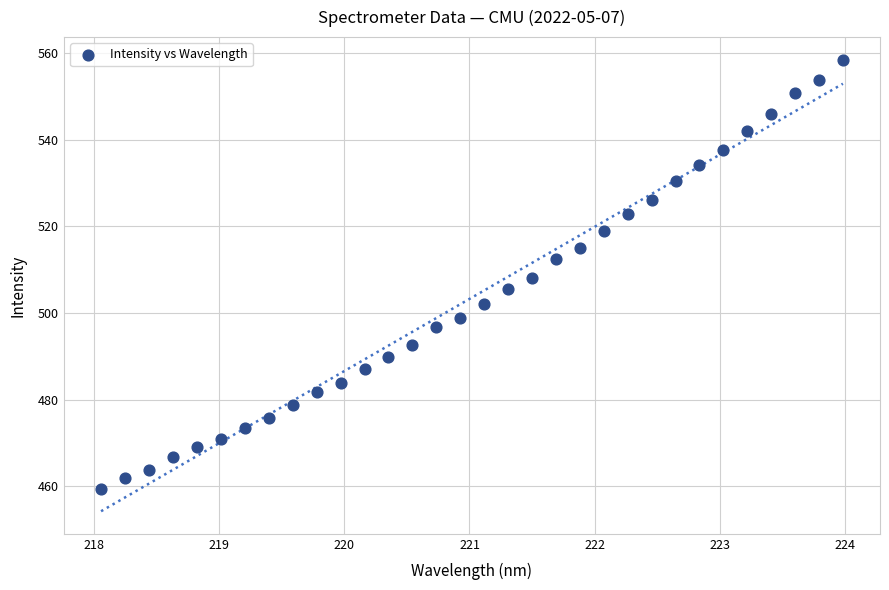

What is the range of Y values (max minus min)?

99.0